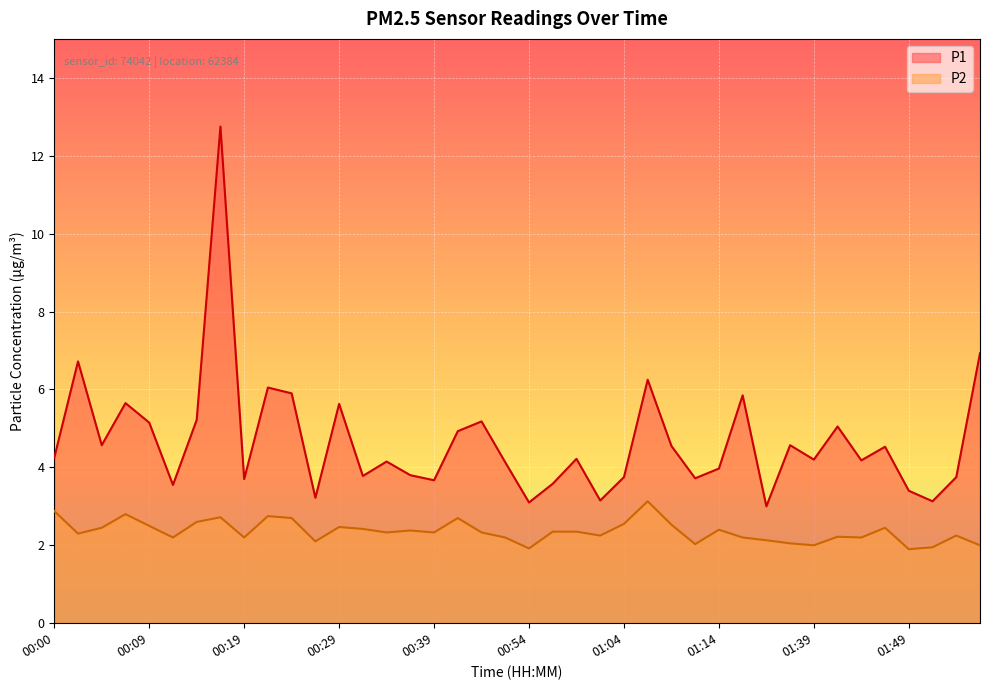

Reading left to right, what are all the values shown in this chart?

P1: 00:00=4.2	00:02=6.7	00:04=4.6	00:07=5.7	00:09=5.2	00:12=3.5	00:14=5.2	00:17=12.8	00:19=3.7	00:21=6.0	00:24=5.9	00:26=3.2	00:29=5.6	00:31=3.8	00:34=4.2	00:36=3.8	00:39=3.7	00:41=4.9	00:49=5.2	00:52=4.1	00:54=3.1	00:57=3.6	00:59=4.2	01:02=3.1	01:04=3.8	01:07=6.2	01:09=4.5	01:11=3.7	01:14=4.0	01:20=5.8	01:22=3.0	01:28=4.6	01:39=4.2	01:42=5.0	01:44=4.2	01:47=4.5	01:49=3.4	01:52=3.1	01:54=3.8	01:57=6.9
P2: 00:00=2.9	00:02=2.3	00:04=2.5	00:07=2.8	00:09=2.5	00:12=2.2	00:14=2.6	00:17=2.7	00:19=2.2	00:21=2.8	00:24=2.7	00:26=2.1	00:29=2.5	00:31=2.4	00:34=2.3	00:36=2.4	00:39=2.3	00:41=2.7	00:49=2.3	00:52=2.2	00:54=1.9	00:57=2.4	00:59=2.4	01:02=2.2	01:04=2.5	01:07=3.1	01:09=2.5	01:11=2.0	01:14=2.4	01:20=2.2	01:22=2.1	01:28=2.0	01:39=2.0	01:42=2.2	01:44=2.2	01:47=2.5	01:49=1.9	01:52=1.9	01:54=2.2	01:57=2.0